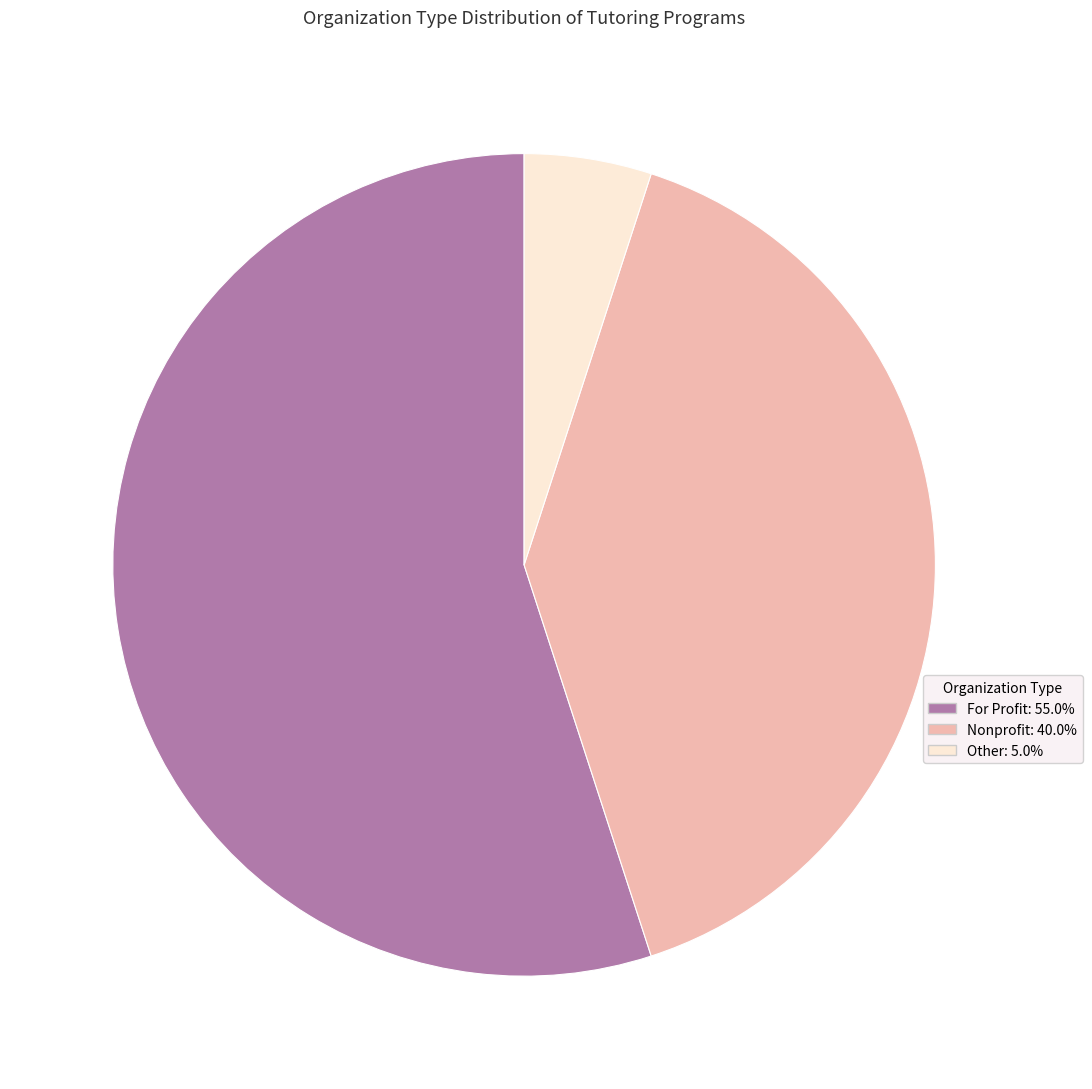

Between Other and Nonprofit, which is larger?

Nonprofit